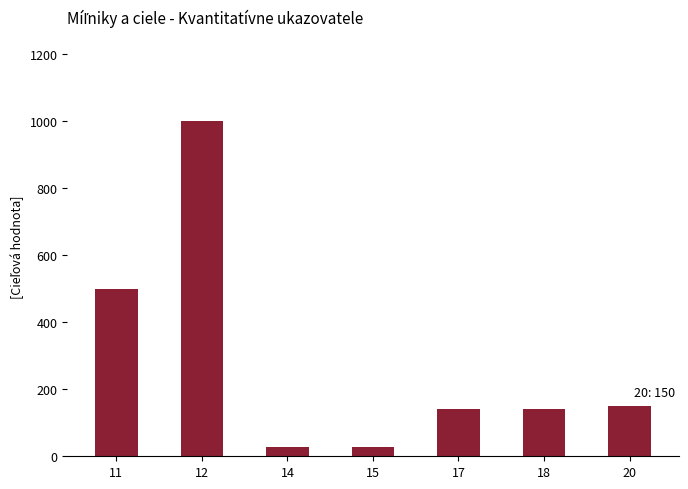

The value at 17 is 140. True or false?

True